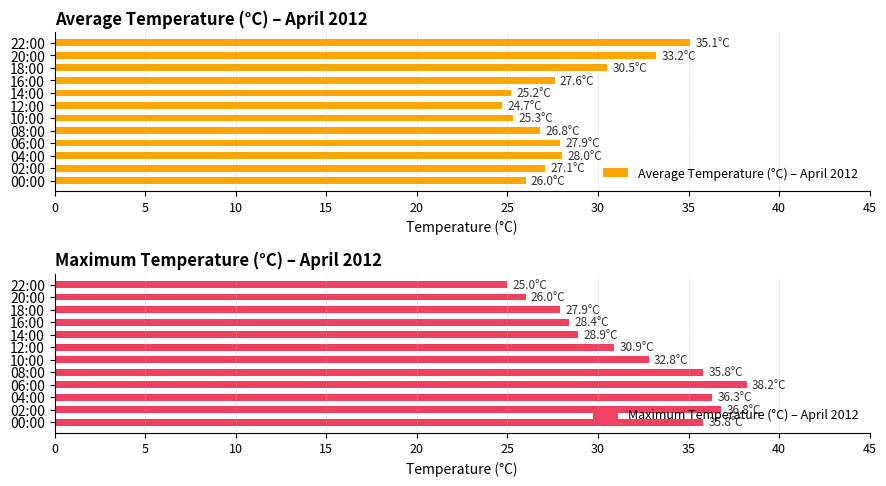

How many data points in Average Temperature (°C) – April 2012 are above 27?

7